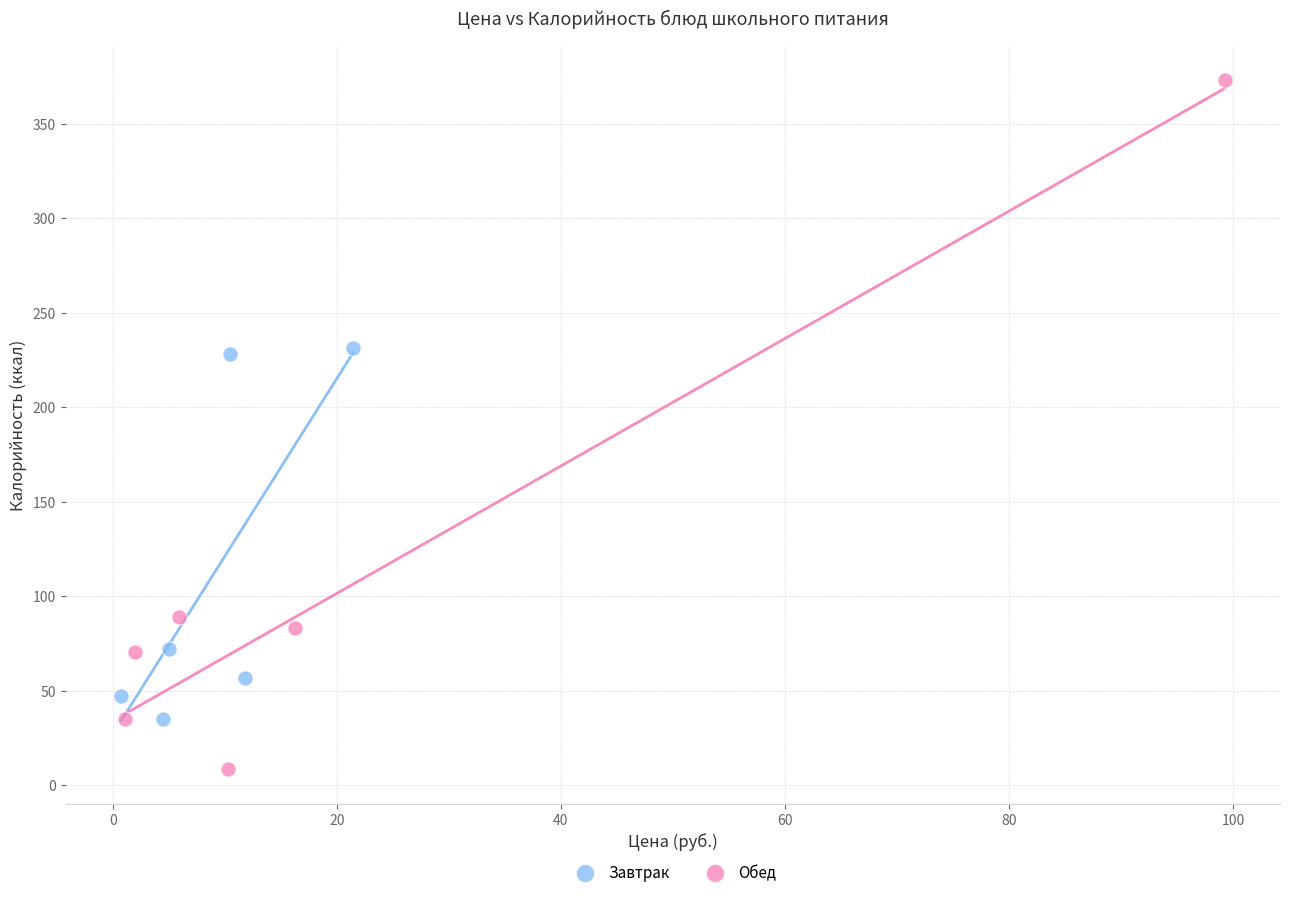

Which series contains the highest Y value?

Обед